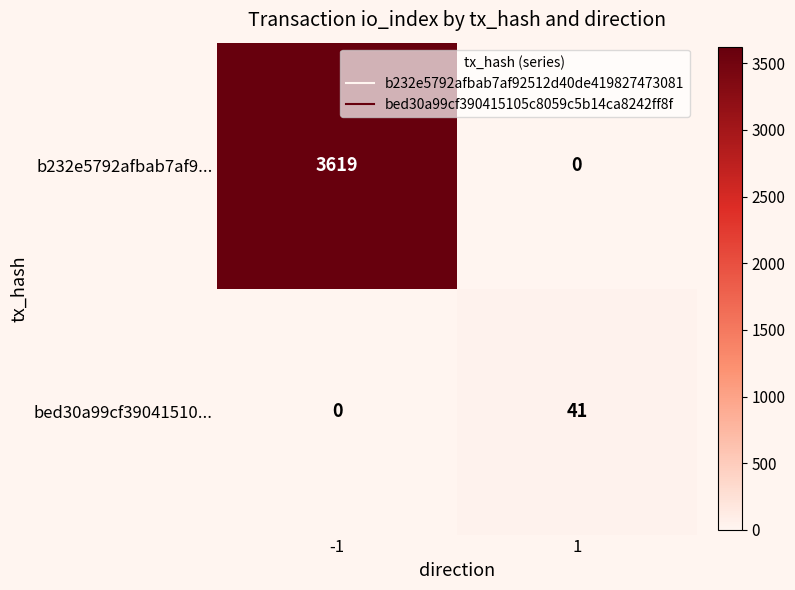

At 1, list the series in order from largest to smallest.

bed30a99cf39041510..., b232e5792afbab7af9...